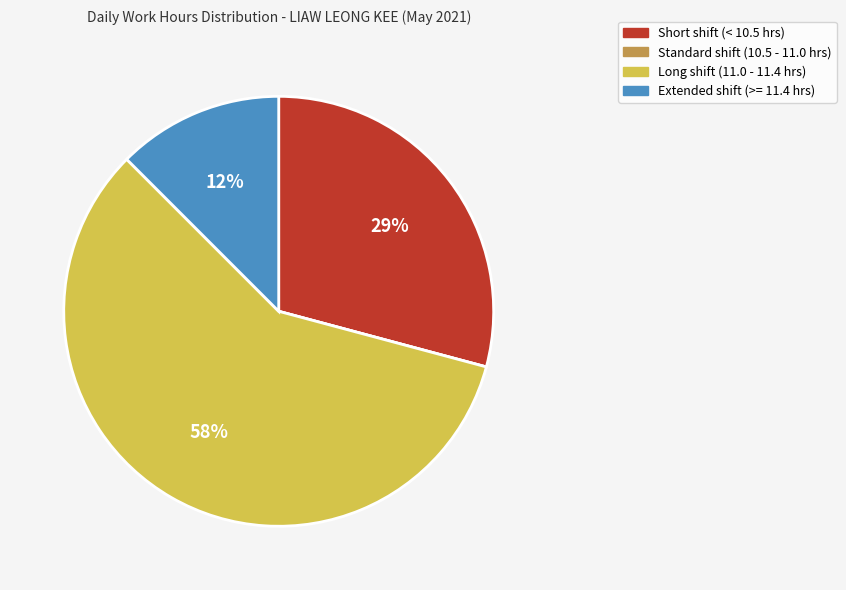

To the nearest percent, what is the average slice percentage?

25%